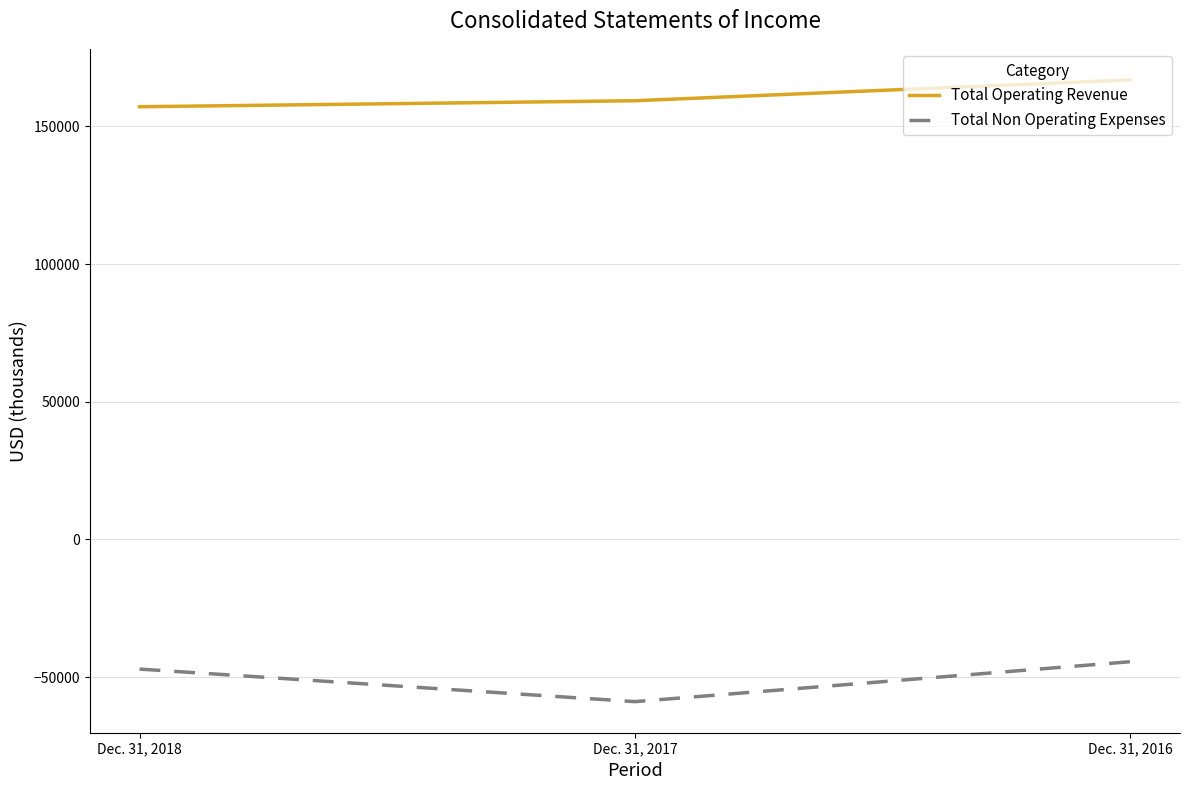

True or false: Total Non Operating Expenses has a value of -28804 at Dec. 31, 2018.

False